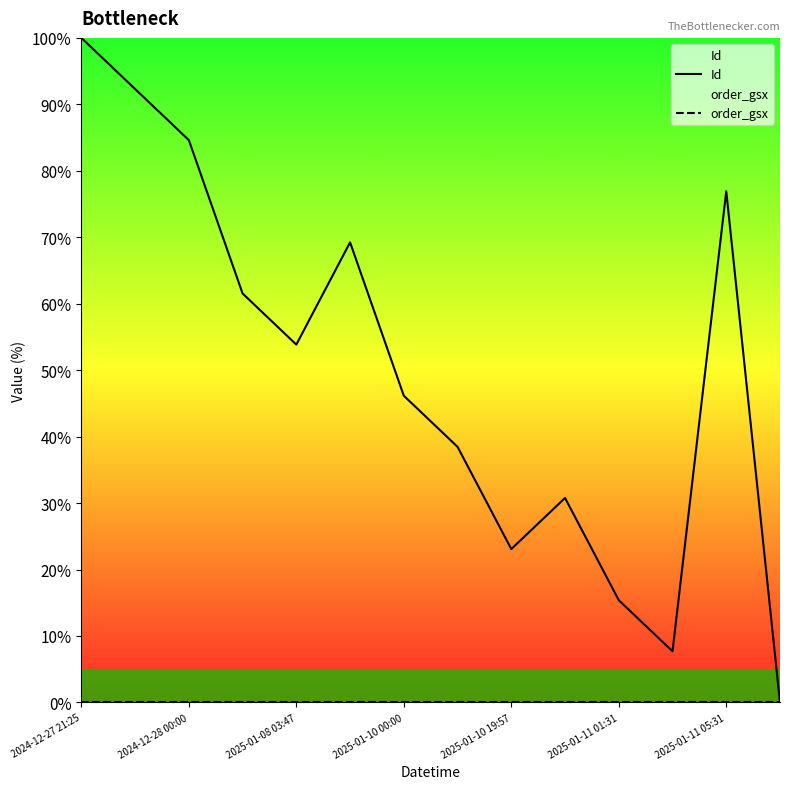

How many data points does each series have?

14